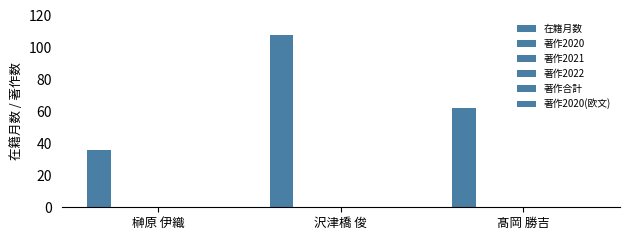

What is the label of the 1st bar from the left?

榊原 伊織